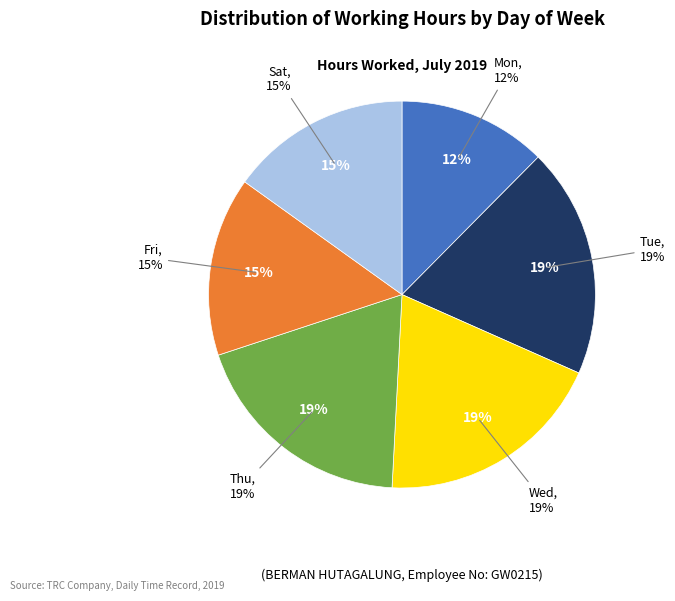

True or false: Thu accounts for 31% of the total.

False